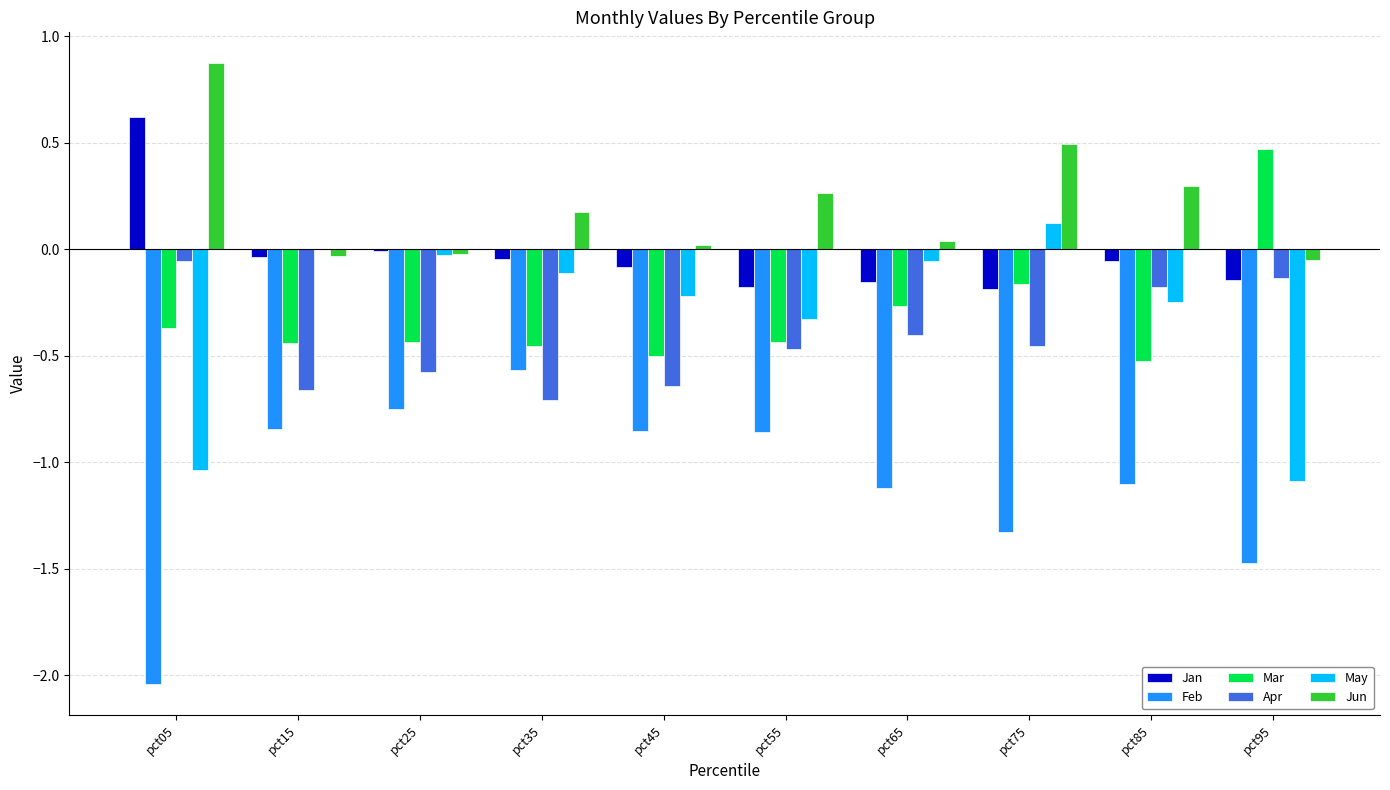

At which label does Jun first exceed 0?

pct05